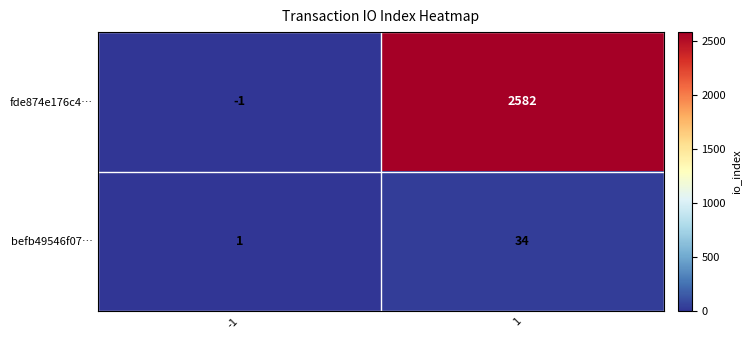

What is the greatest value displayed?

2582